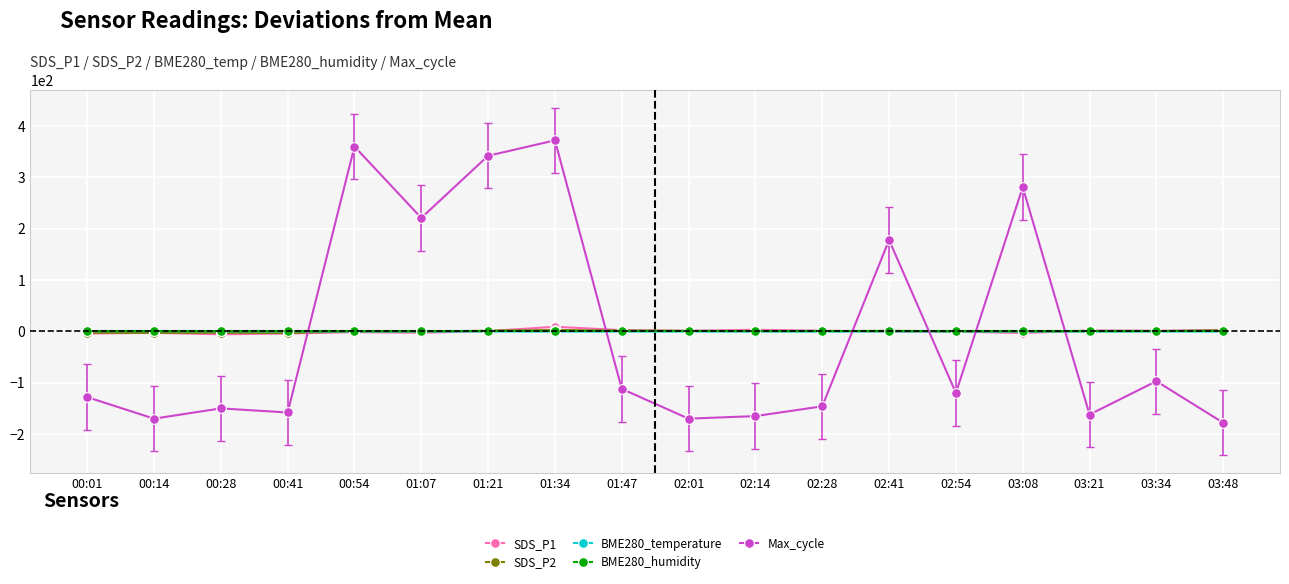

Count the number of categories in the chart.

18